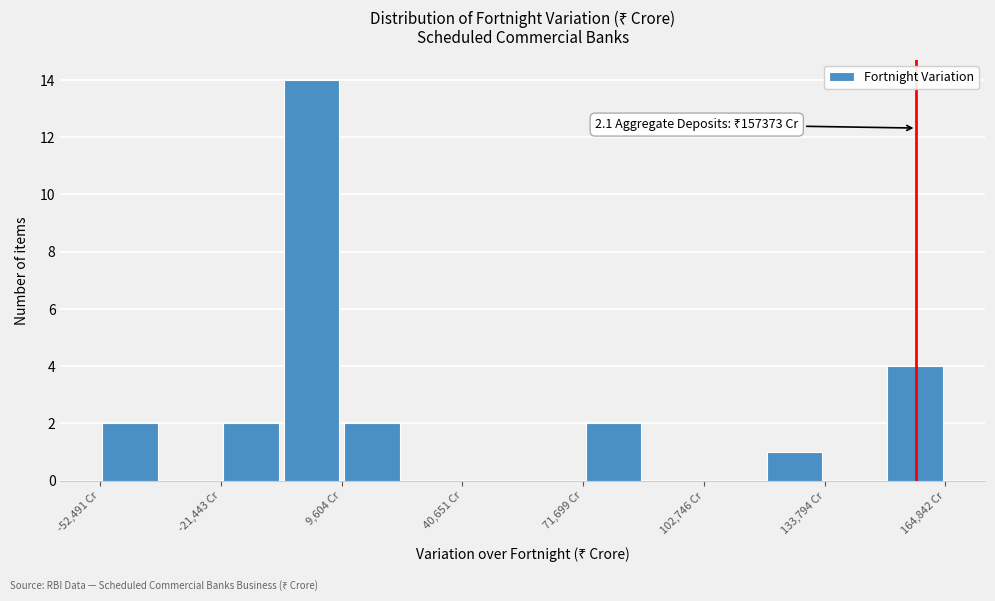

Read against the x-axis, roughly where is the centre of the tallest bar?

0